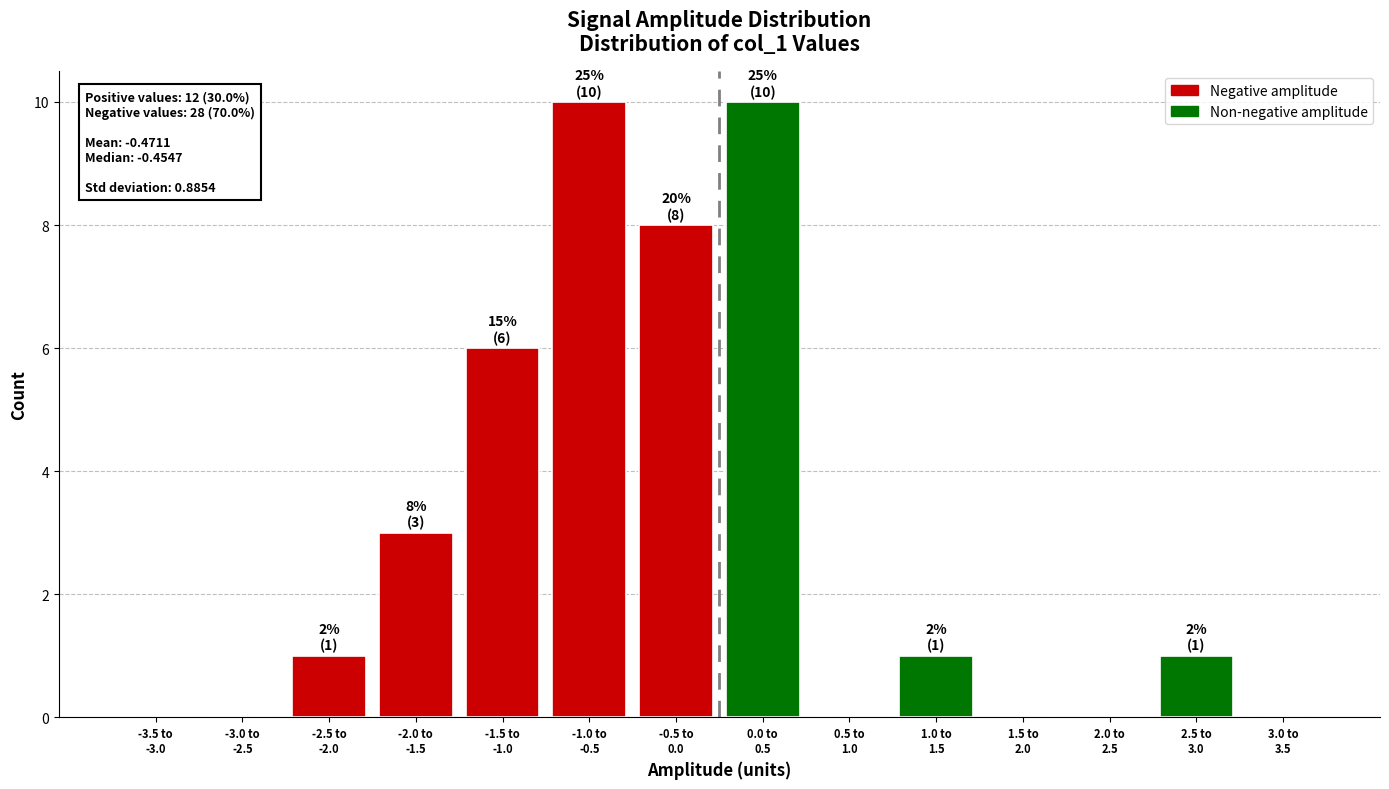

What is the greatest value displayed?

10